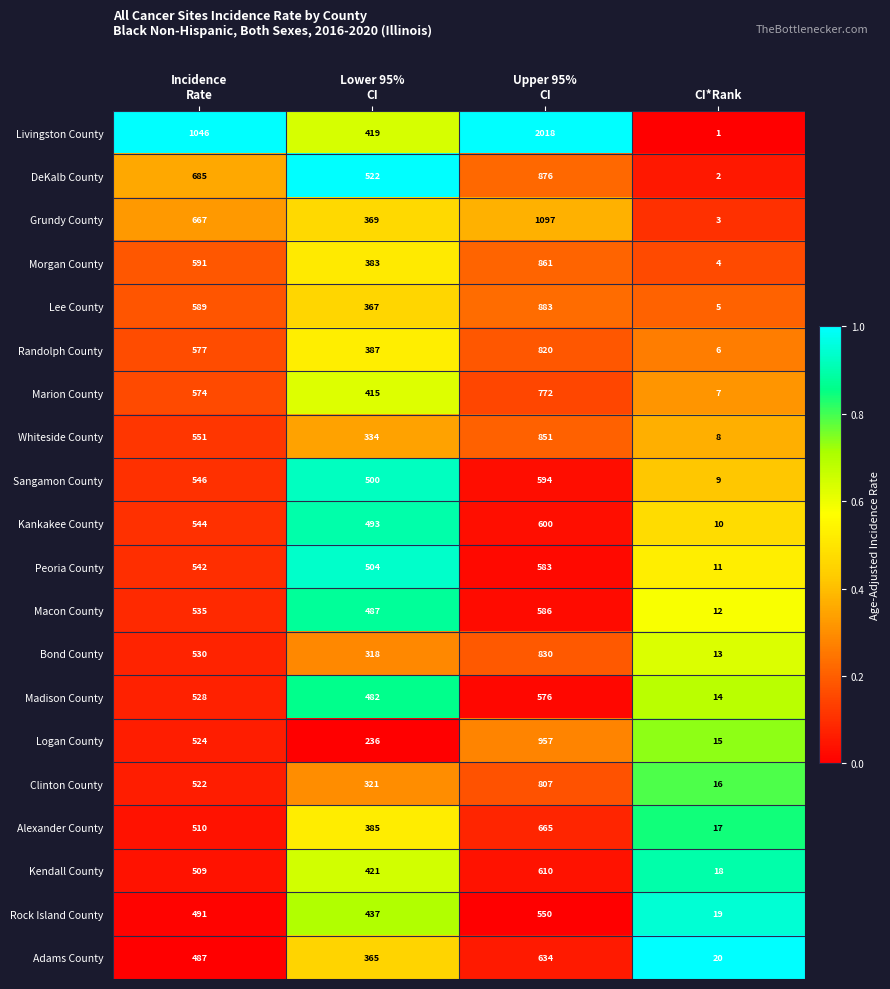

True or false: Marion County has a value of 12 at CI*Rank.

False